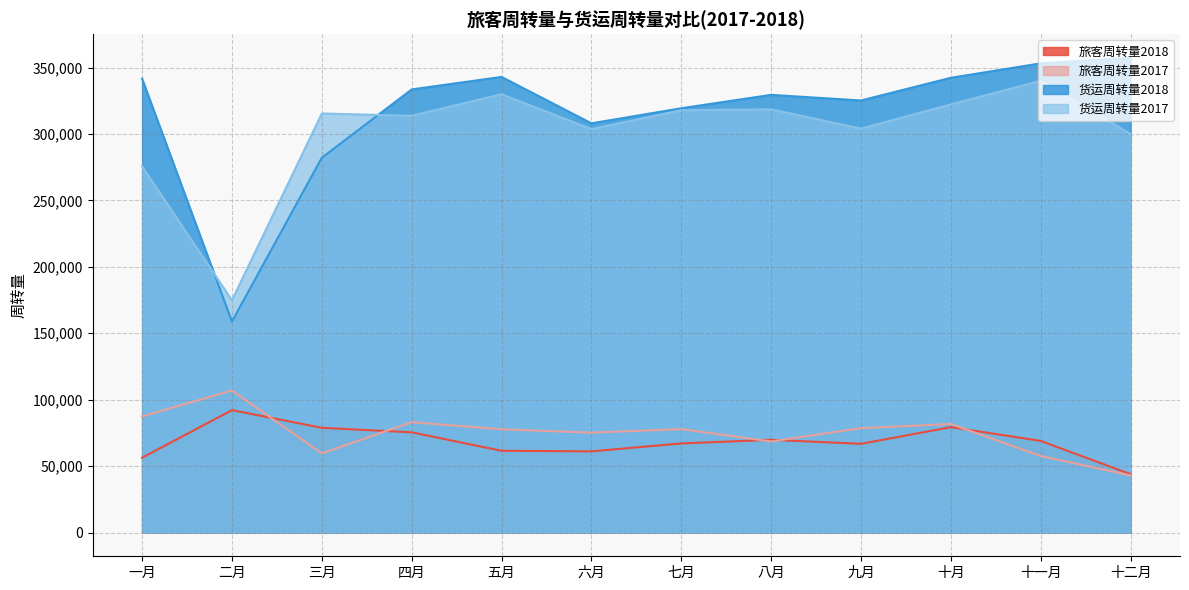

How many times do 旅客周转量2018 and 旅客周转量2017 cross each other?

5